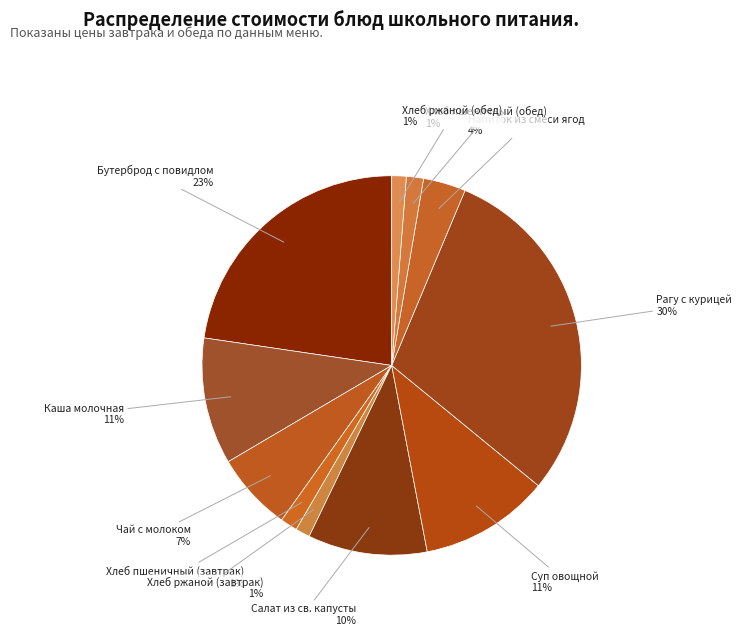

Is it true that Хлеб ржаной (завтрак) is 11% of the pie?

False